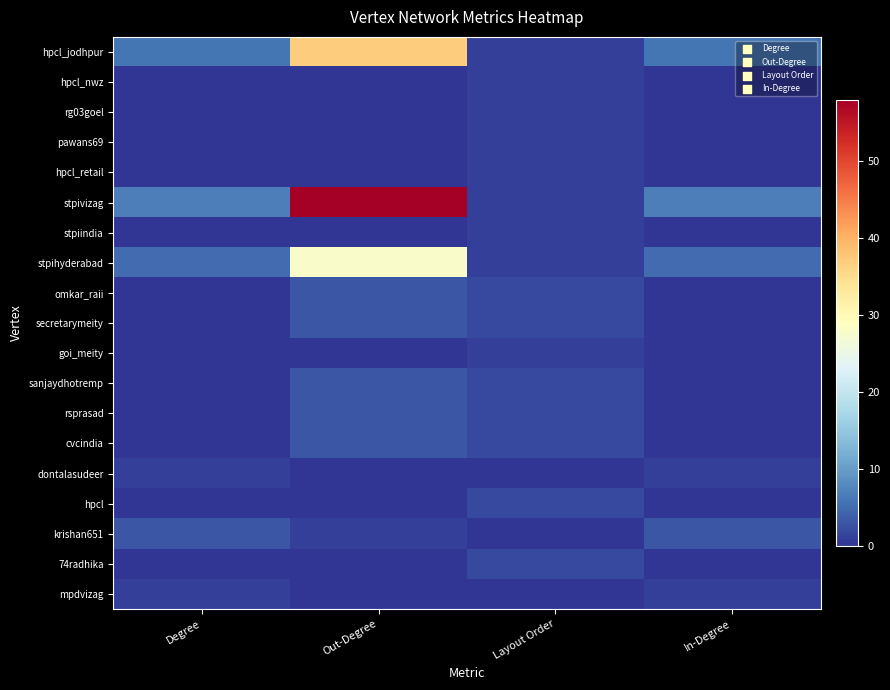

Reading left to right, list all the values displayed in this chart.

hpcl_jodhpur: Degree=6	Out-Degree=37	Layout Order=1	In-Degree=6
hpcl_nwz: Degree=0	Out-Degree=0	Layout Order=1	In-Degree=0
rg03goel: Degree=0	Out-Degree=0	Layout Order=1	In-Degree=0
pawans69: Degree=0	Out-Degree=0	Layout Order=1	In-Degree=0
hpcl_retail: Degree=0	Out-Degree=0	Layout Order=1	In-Degree=0
stpivizag: Degree=7	Out-Degree=58	Layout Order=1	In-Degree=7
stpiindia: Degree=0	Out-Degree=0	Layout Order=1	In-Degree=0
stpihyderabad: Degree=5	Out-Degree=28	Layout Order=1	In-Degree=5
omkar_raii: Degree=0	Out-Degree=3	Layout Order=2	In-Degree=0
secretarymeity: Degree=0	Out-Degree=3	Layout Order=2	In-Degree=0
goi_meity: Degree=0	Out-Degree=0	Layout Order=1	In-Degree=0
sanjaydhotremp: Degree=0	Out-Degree=3	Layout Order=2	In-Degree=0
rsprasad: Degree=0	Out-Degree=3	Layout Order=2	In-Degree=0
cvcindia: Degree=0	Out-Degree=3	Layout Order=2	In-Degree=0
dontalasudeer: Degree=1	Out-Degree=0	Layout Order=0	In-Degree=1
hpcl: Degree=0	Out-Degree=0	Layout Order=2	In-Degree=0
krishan651: Degree=3	Out-Degree=1	Layout Order=0	In-Degree=3
74radhika: Degree=0	Out-Degree=0	Layout Order=2	In-Degree=0
mpdvizag: Degree=1	Out-Degree=0	Layout Order=0	In-Degree=1